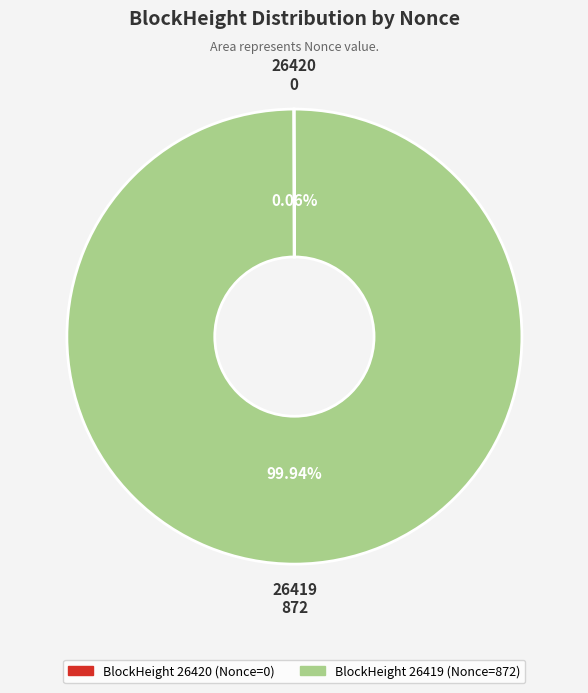

Is there any slice that represents more than half of the pie?

Yes